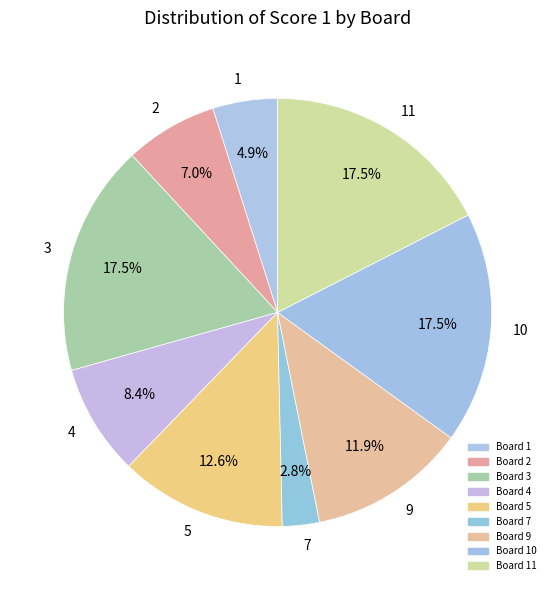

Is there a majority slice in this chart?

No